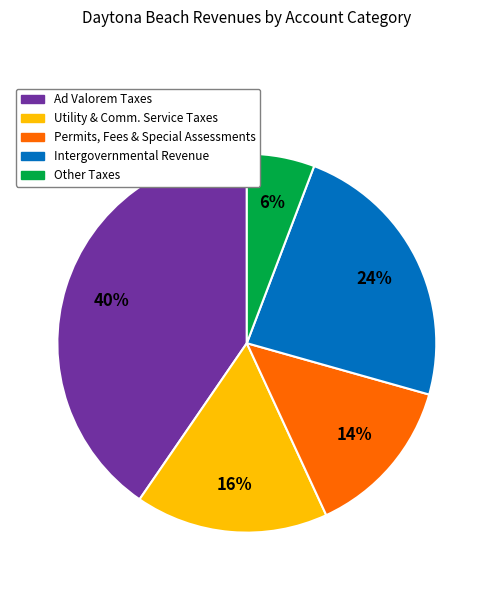

Does any single category account for the majority?

No